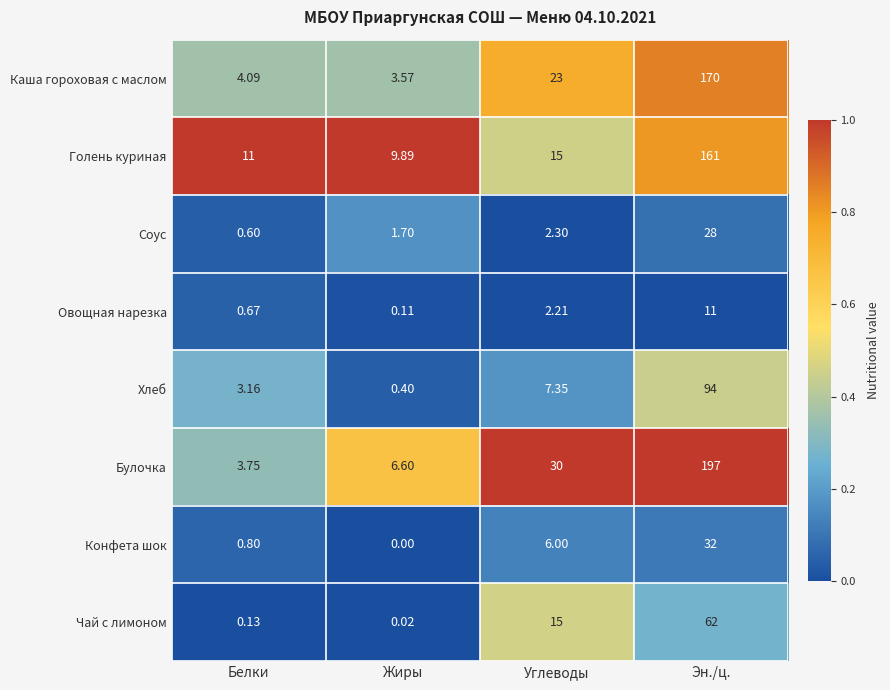

Which label corresponds to the largest value in the chart?

Эн./ц.